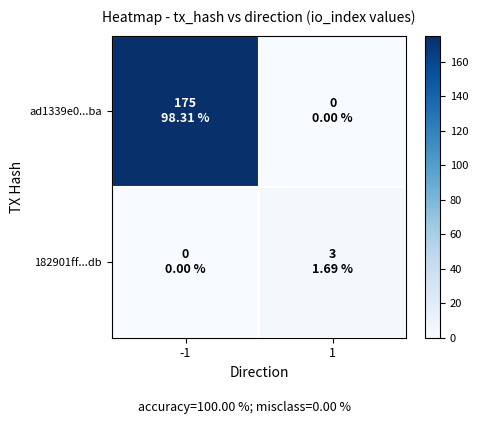

Which label corresponds to the largest value in the chart?

-1